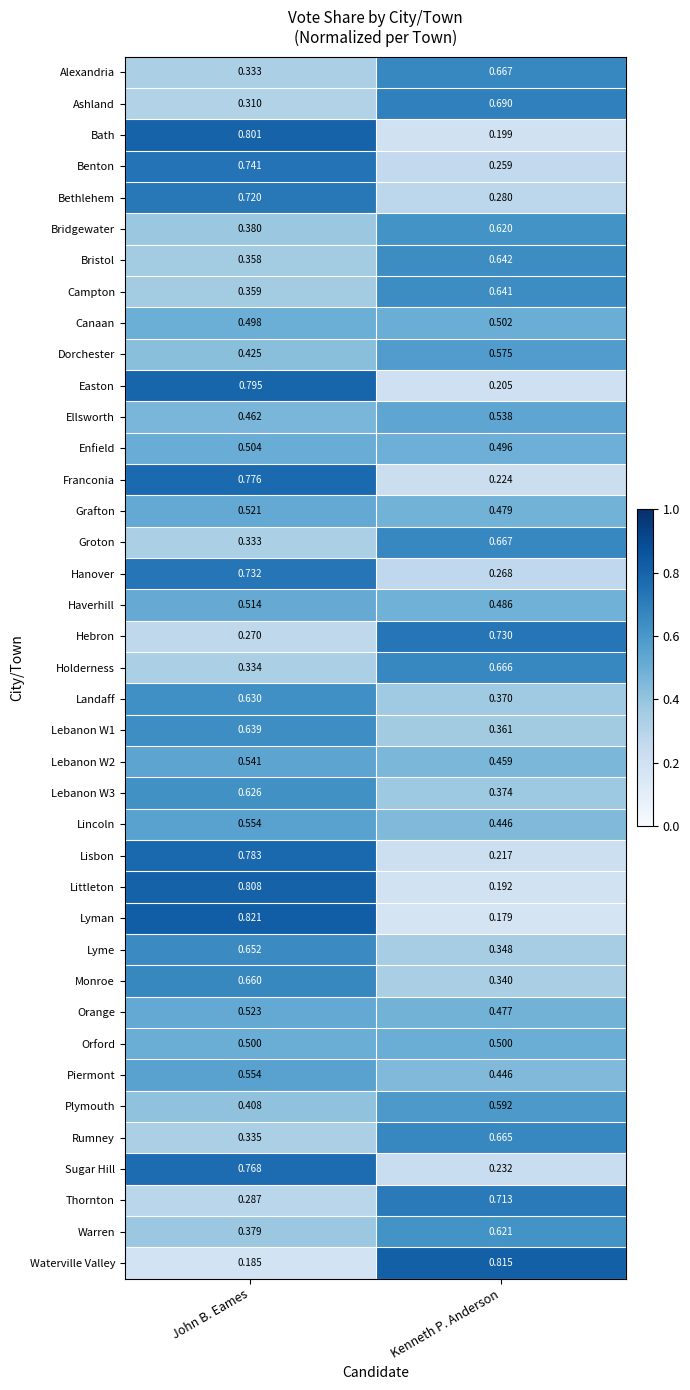

Which category has the highest value in the Rumney series?

Kenneth P. Anderson